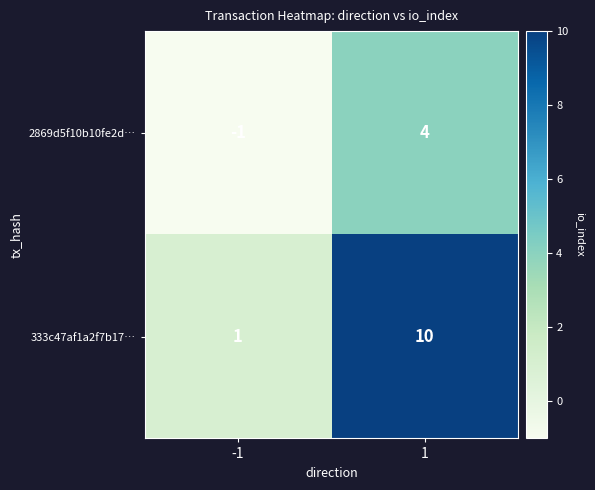

The 333c47af1a2f7b17… series shows 10 at 1. True or false?

True